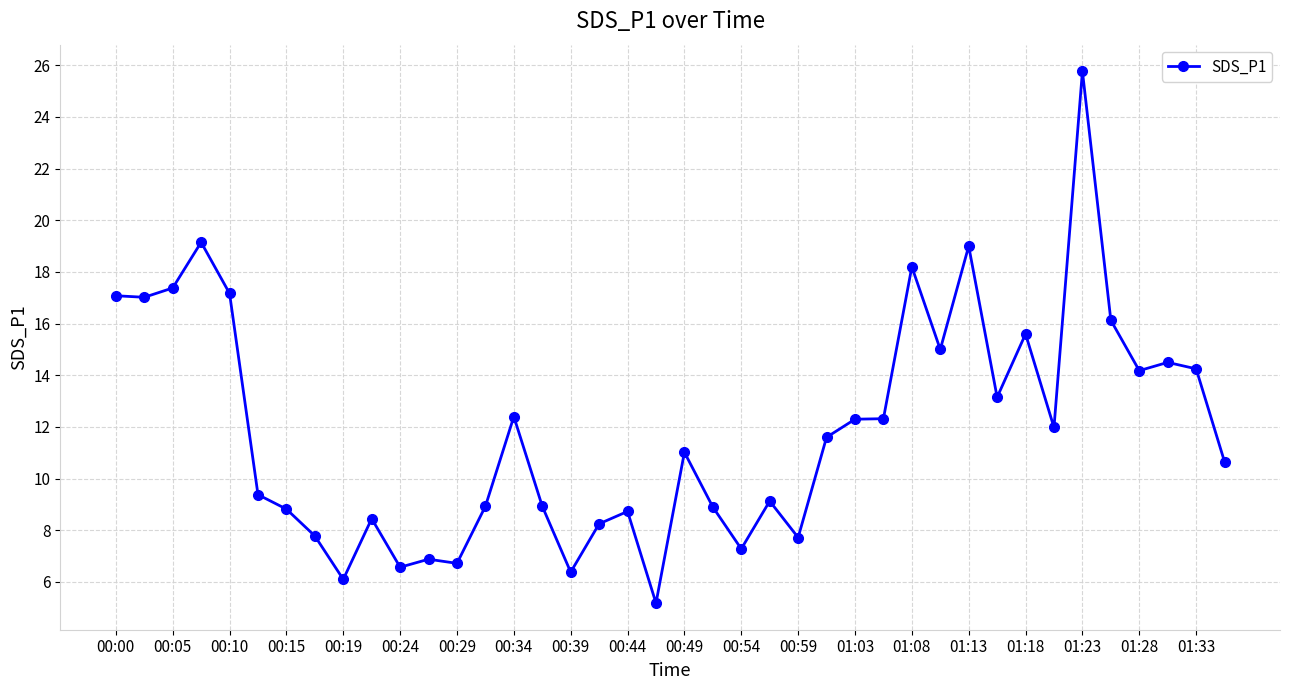

What is the maximum value shown in the chart?

25.8